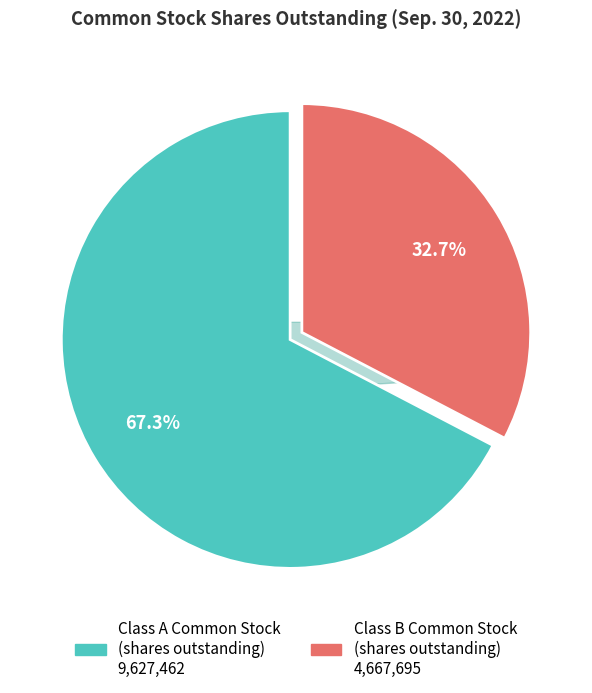

Does any single category account for the majority?

Yes